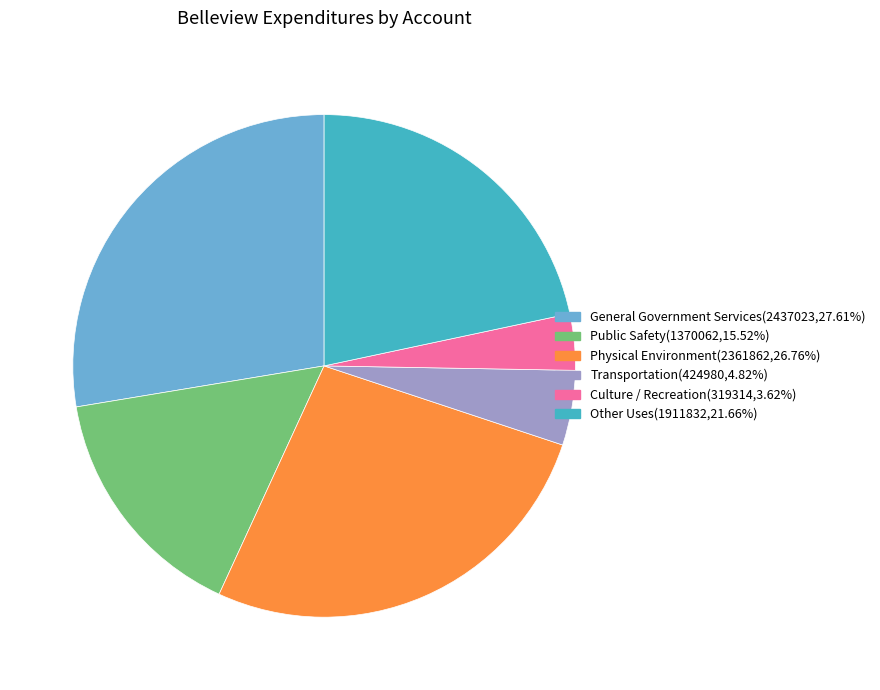

Which category has the smallest portion of the pie?

Culture / Recreation